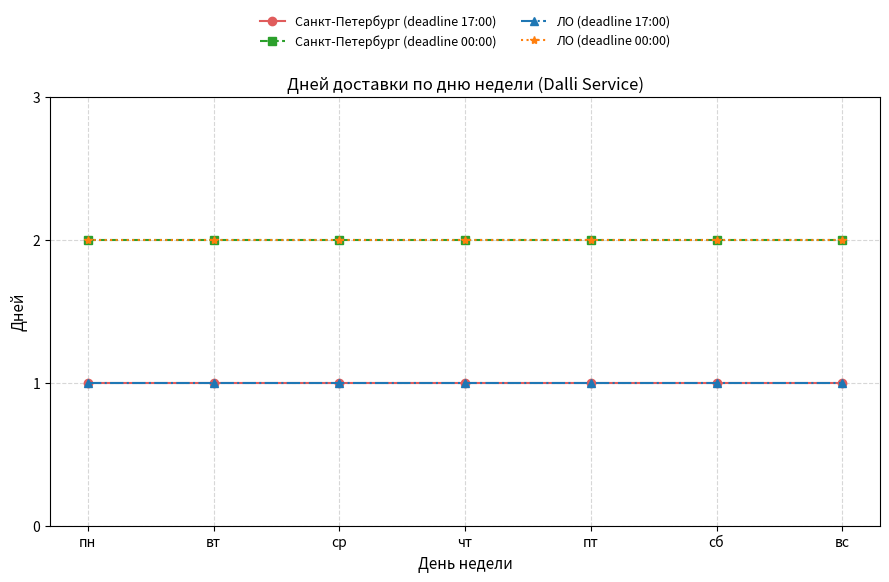

True or false: Санкт-Петербург (deadline 00:00) and ЛО (deadline 17:00) intersect in this chart.

False